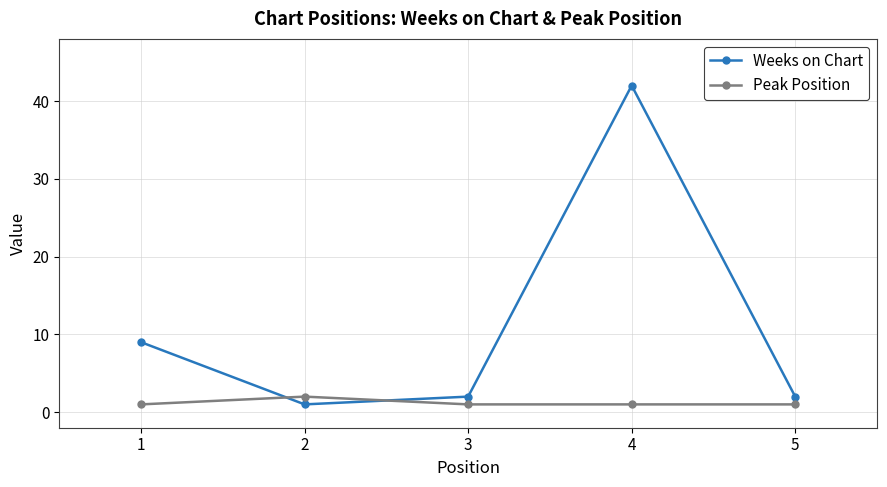

What is the highest value of the Peak Position series?

2